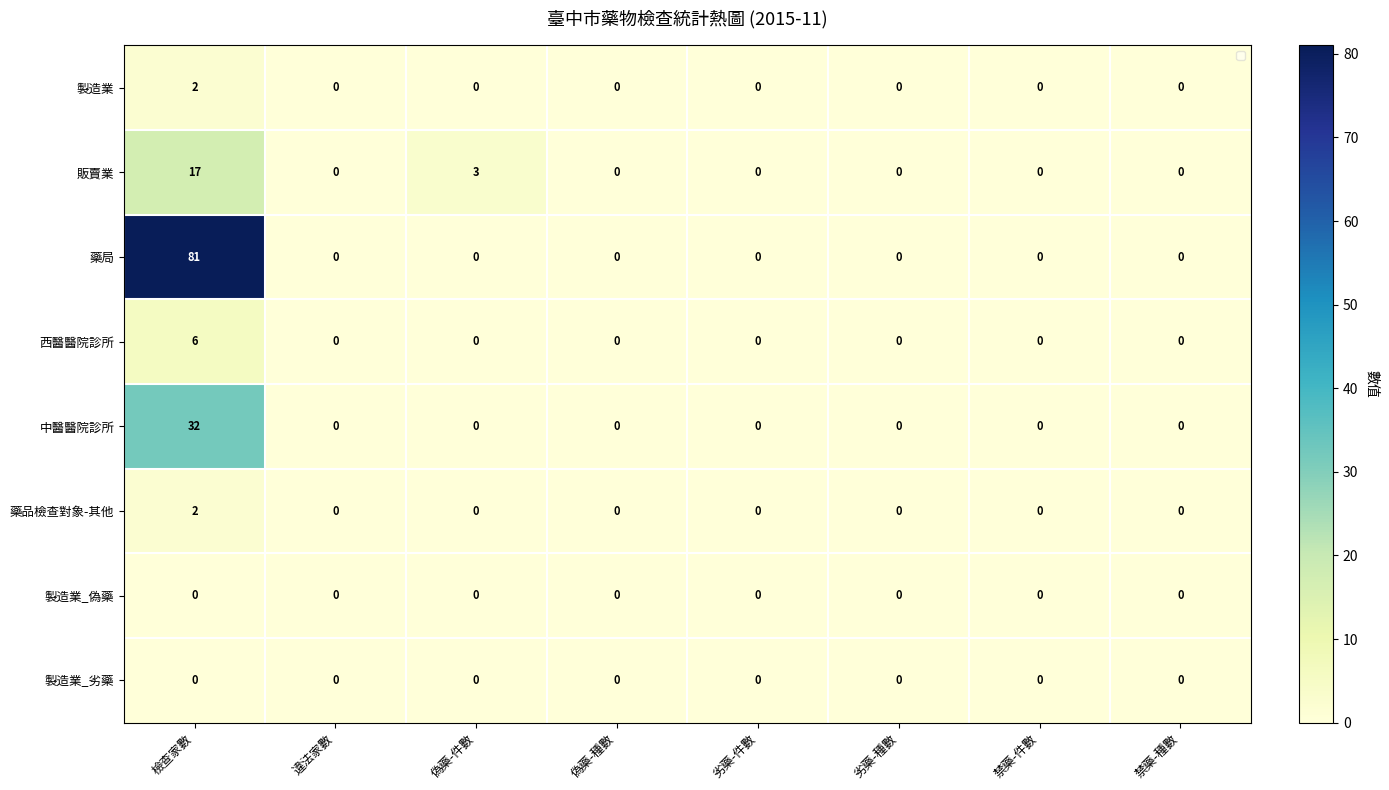

How many positive values does the 西醫醫院診所 series have?

1